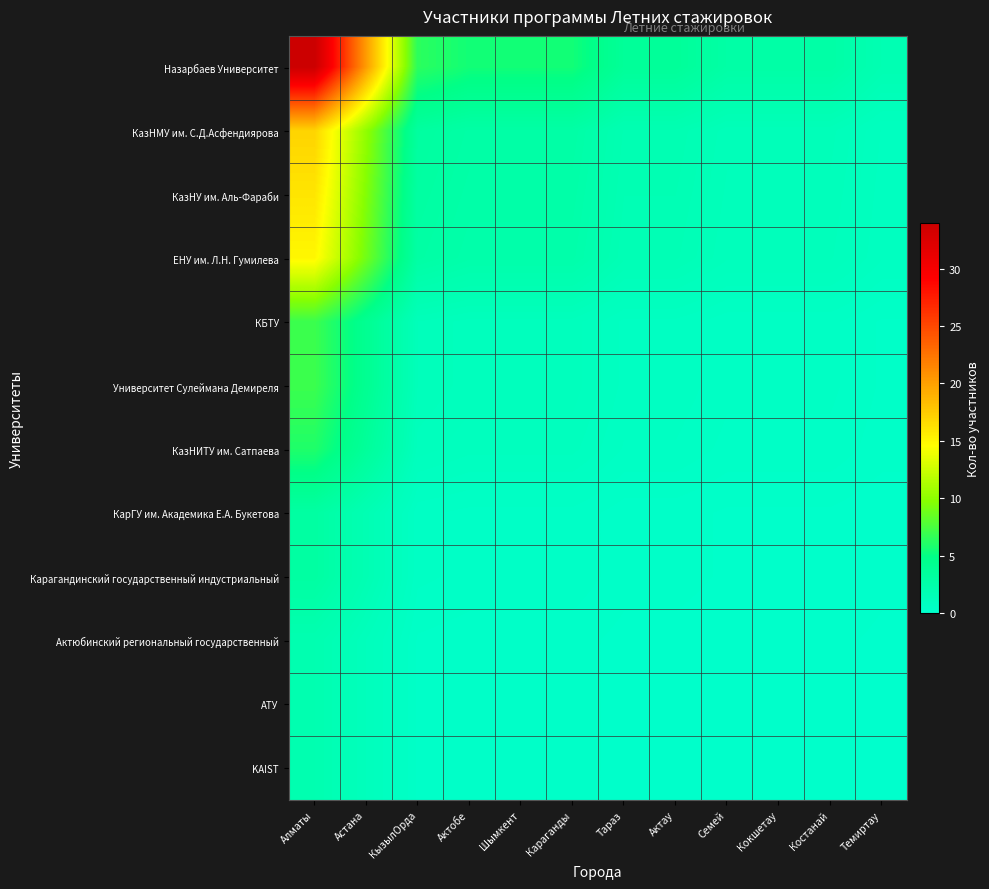

At which category does the chart reach its minimum across all series?

Темиртау